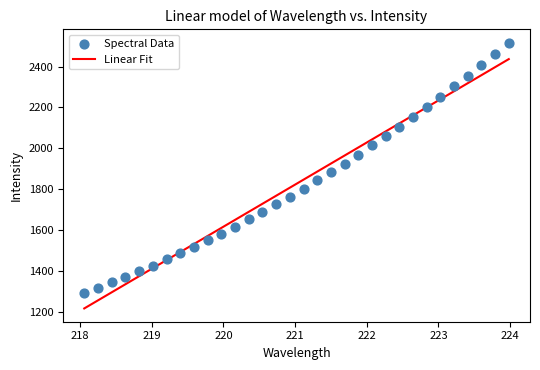

What is the range of X values (max minus min)?

5.9